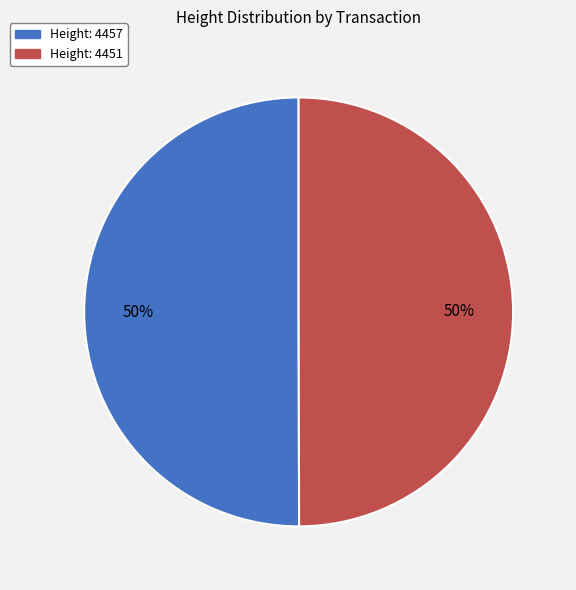

To the nearest percent, what is the average slice percentage?

50%